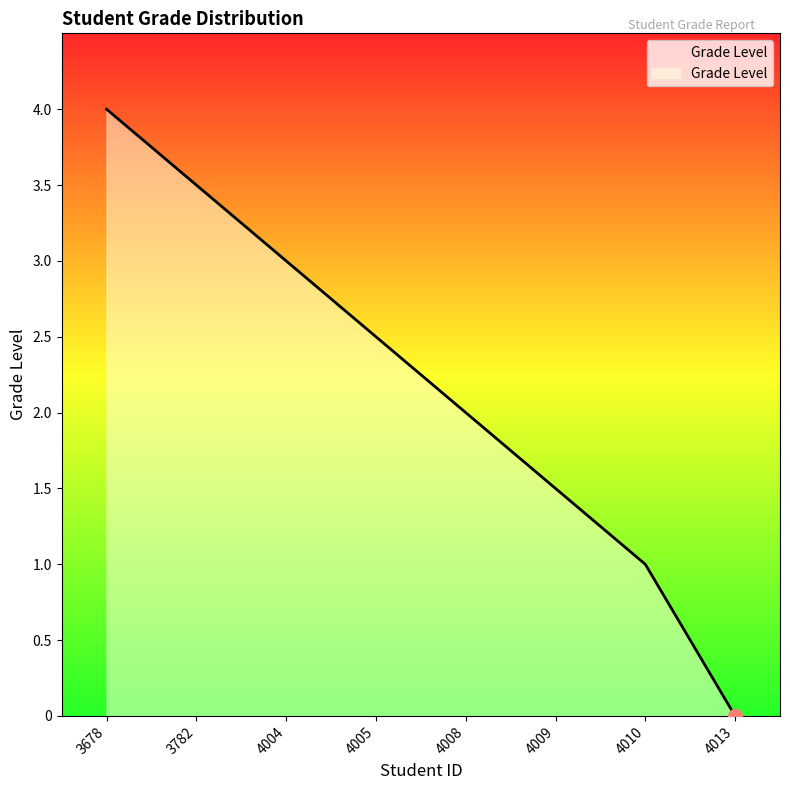

True or false: there are more than 1 points higher than both neighbors.

False